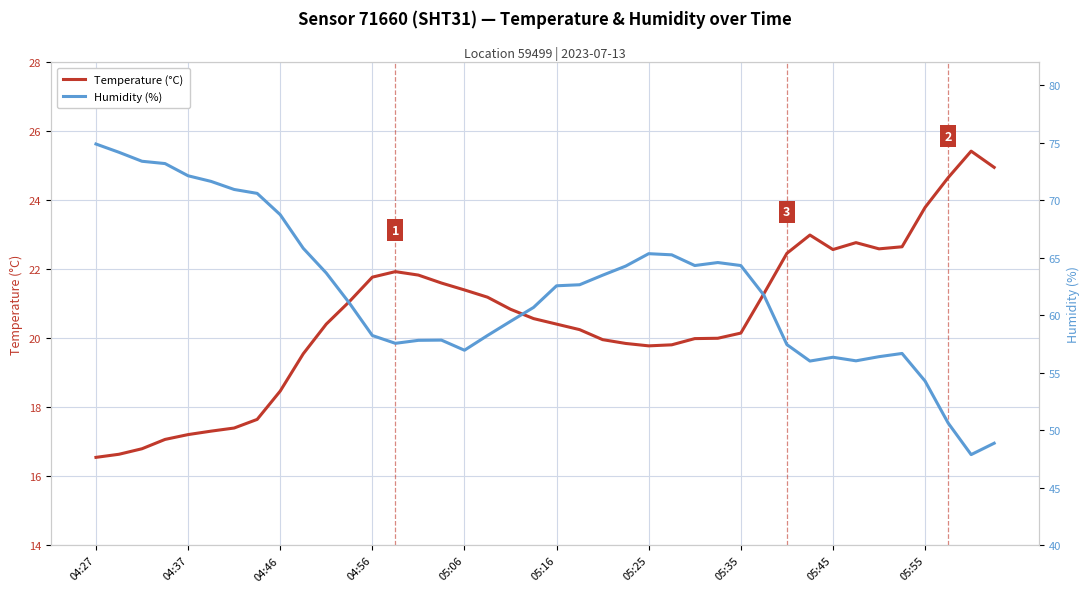

The Temperature (°C) series shows 35.1 at 05:06. True or false?

False